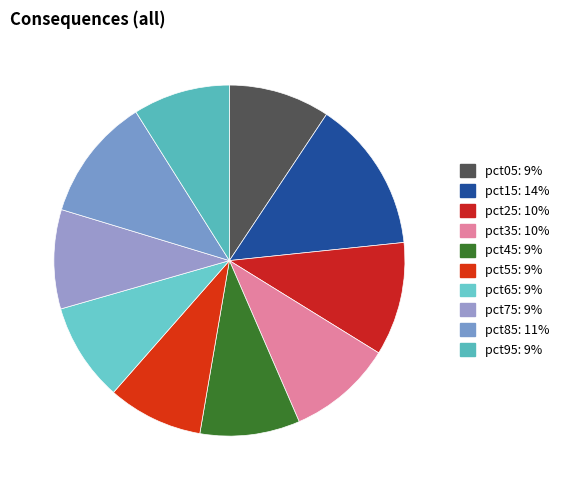

What percentage is the pct55 slice, to the nearest percent?

9%